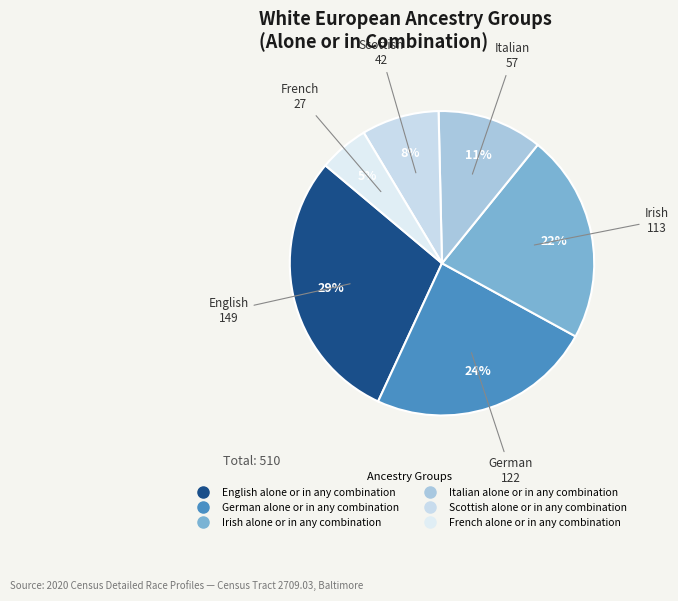

How many slices are in this pie chart?

6